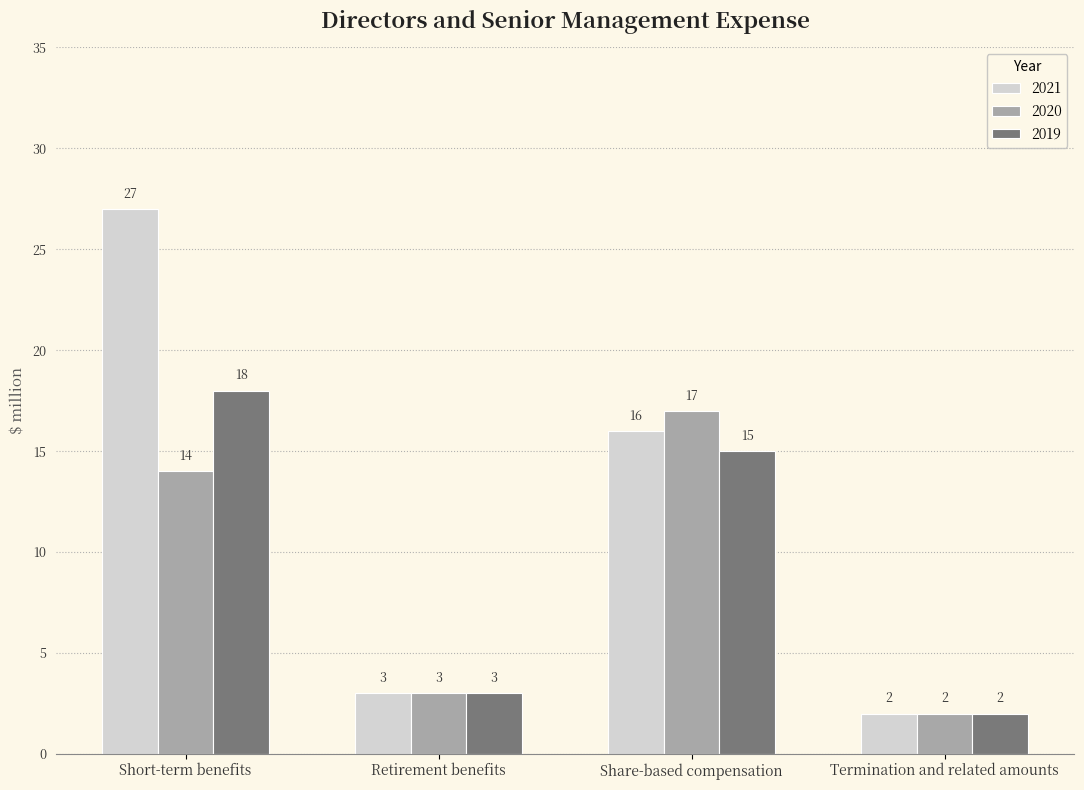

What is the sum of all 2019 values?

38